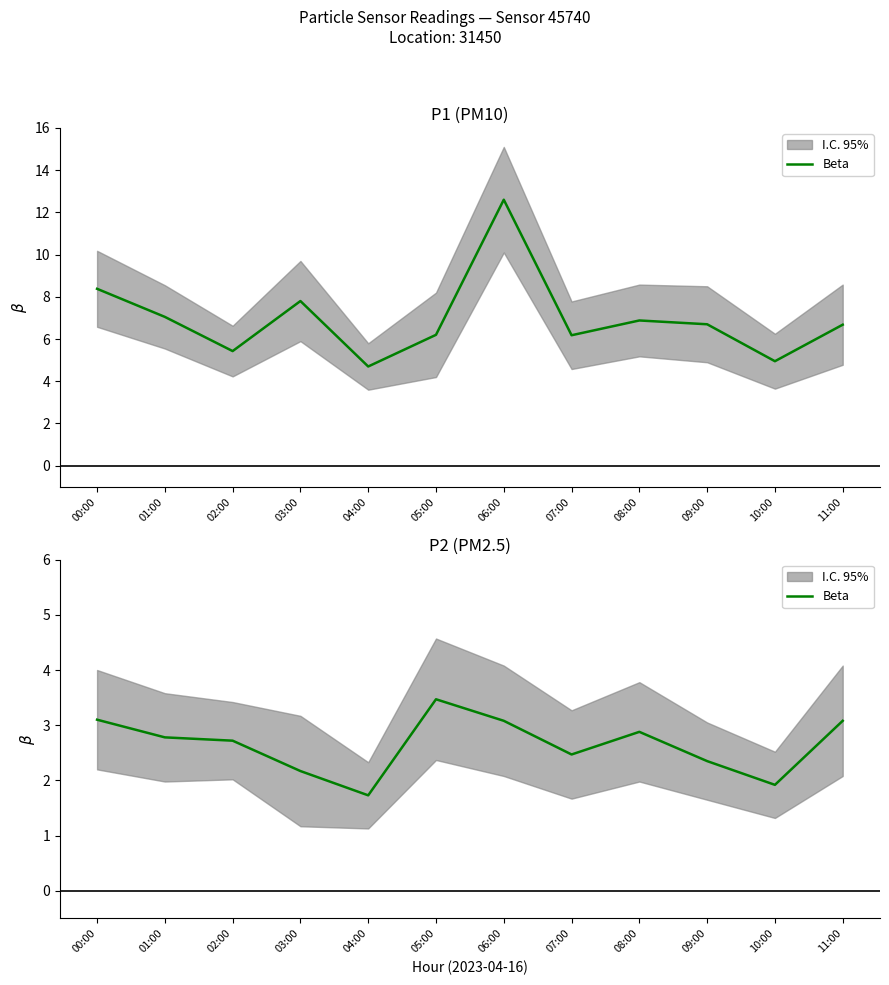

Which label corresponds to the largest value in the chart?

05:00